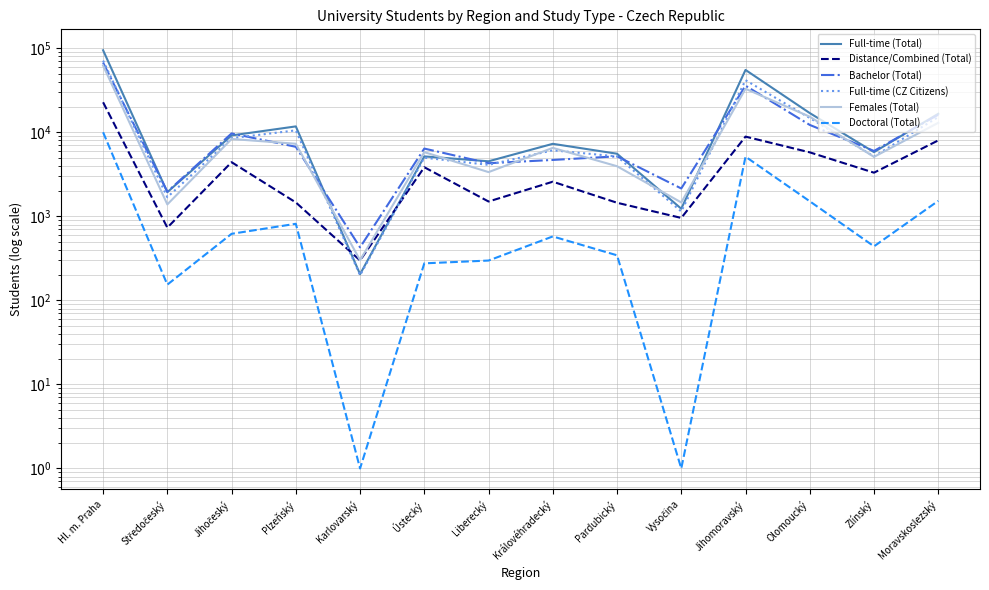

What is the sum of the Distance/Combined (Total) values at Středočeský and Pardubický?

2187